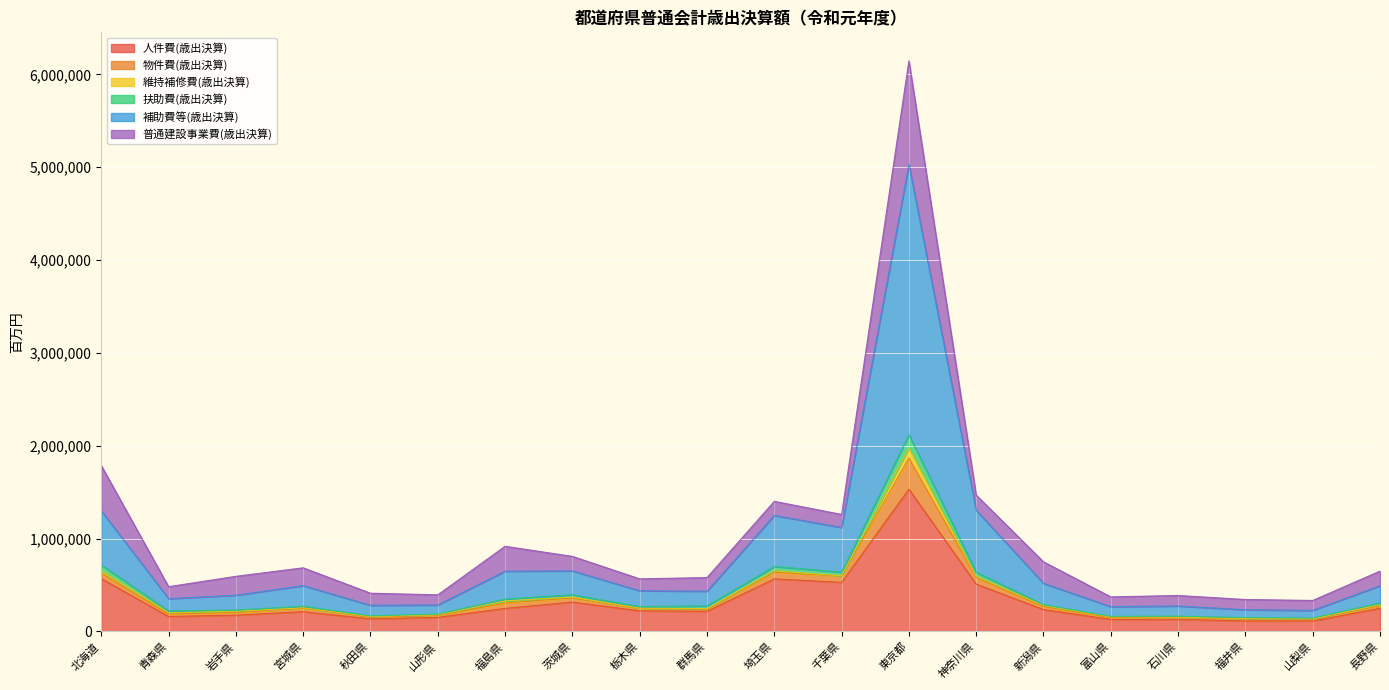

True or false: 物件費(歳出決算) has more than 1 interior local peaks.

True